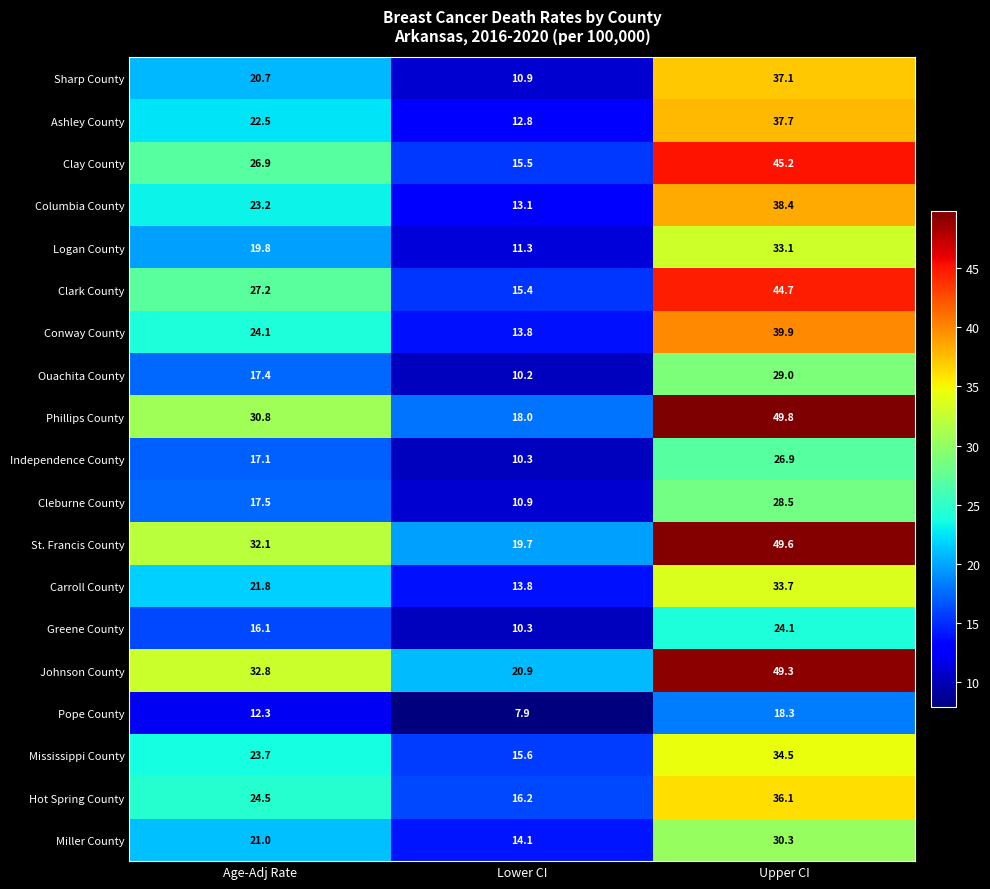

What is the average value of the Miller County series?

21.8